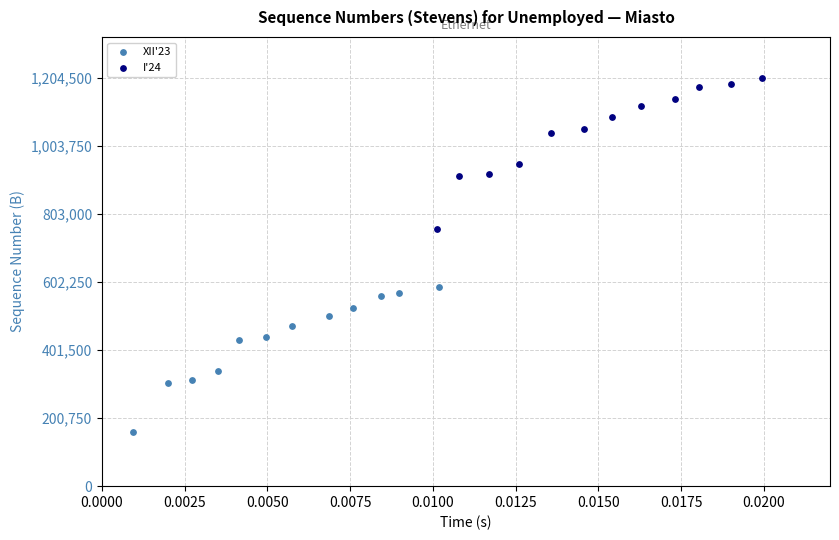

Which series reaches the maximum Y coordinate?

I'24